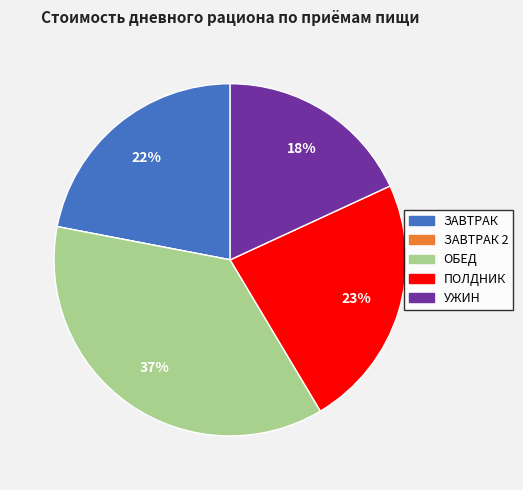

To the nearest percent, what is the average slice percentage?

20%